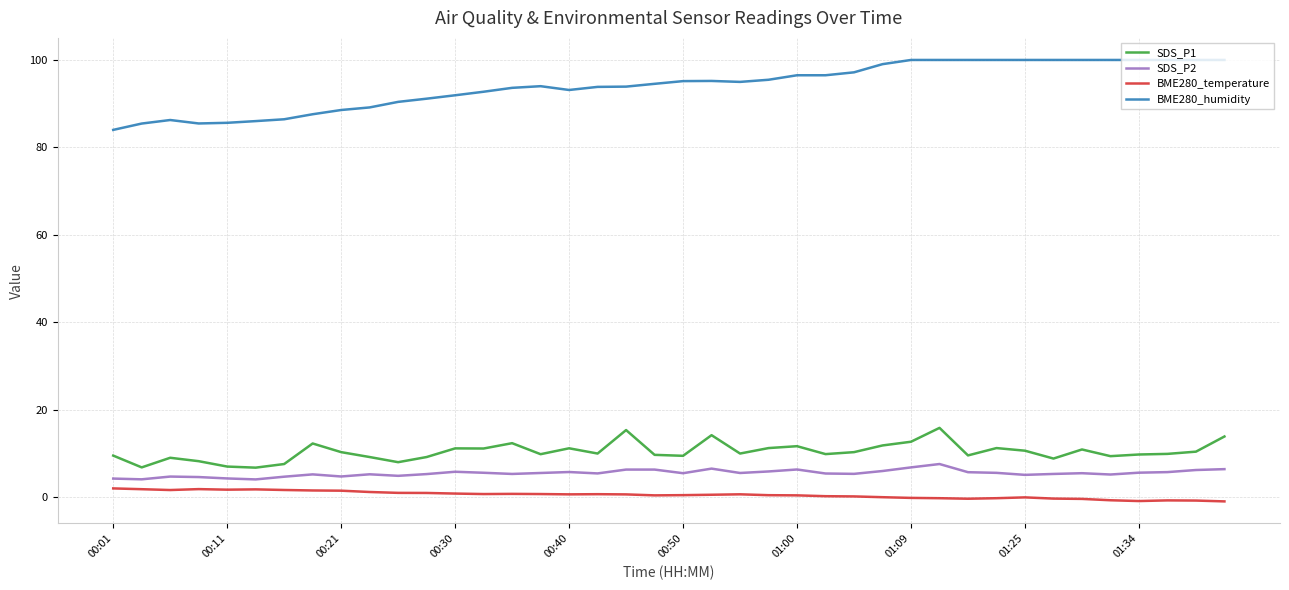

How many series are shown in this chart?

4